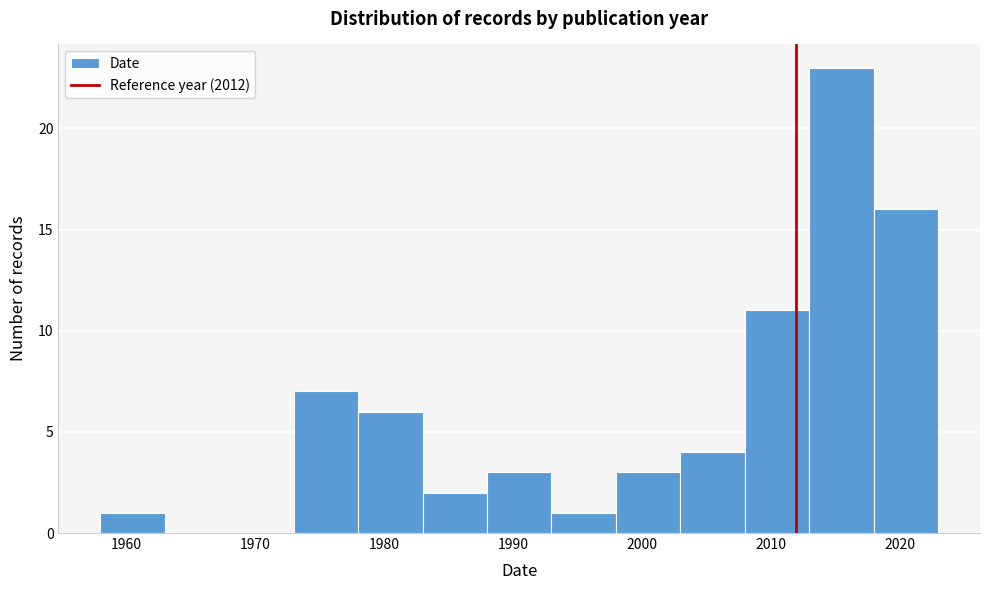

What is the height of the bar covering 1978 to 1983 on the x-axis? The values are not printed on the chart, so give them approximately, as read against the axis.

6